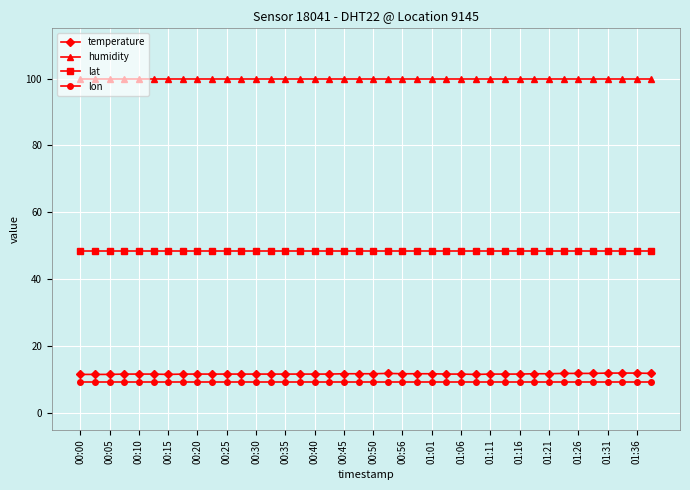

Which series has the widest spread of values?

temperature